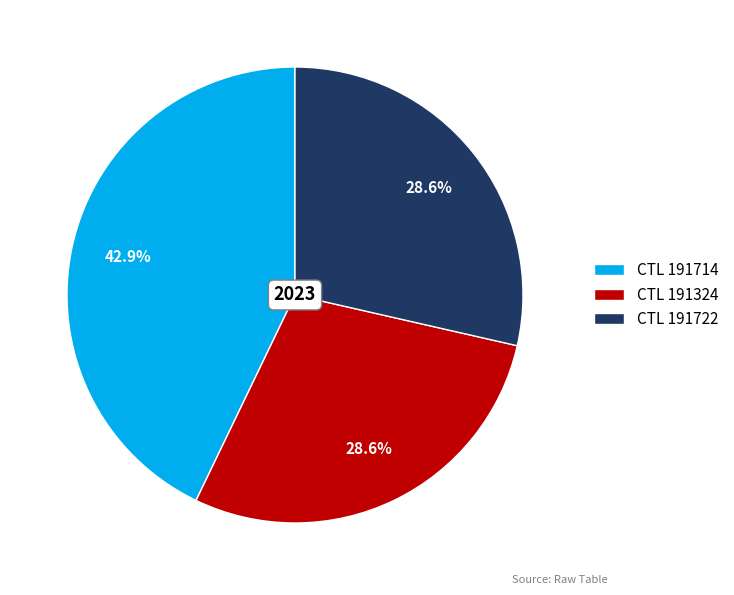

What is the total percentage of CTL 191324 and CTL 191722?

57.1%